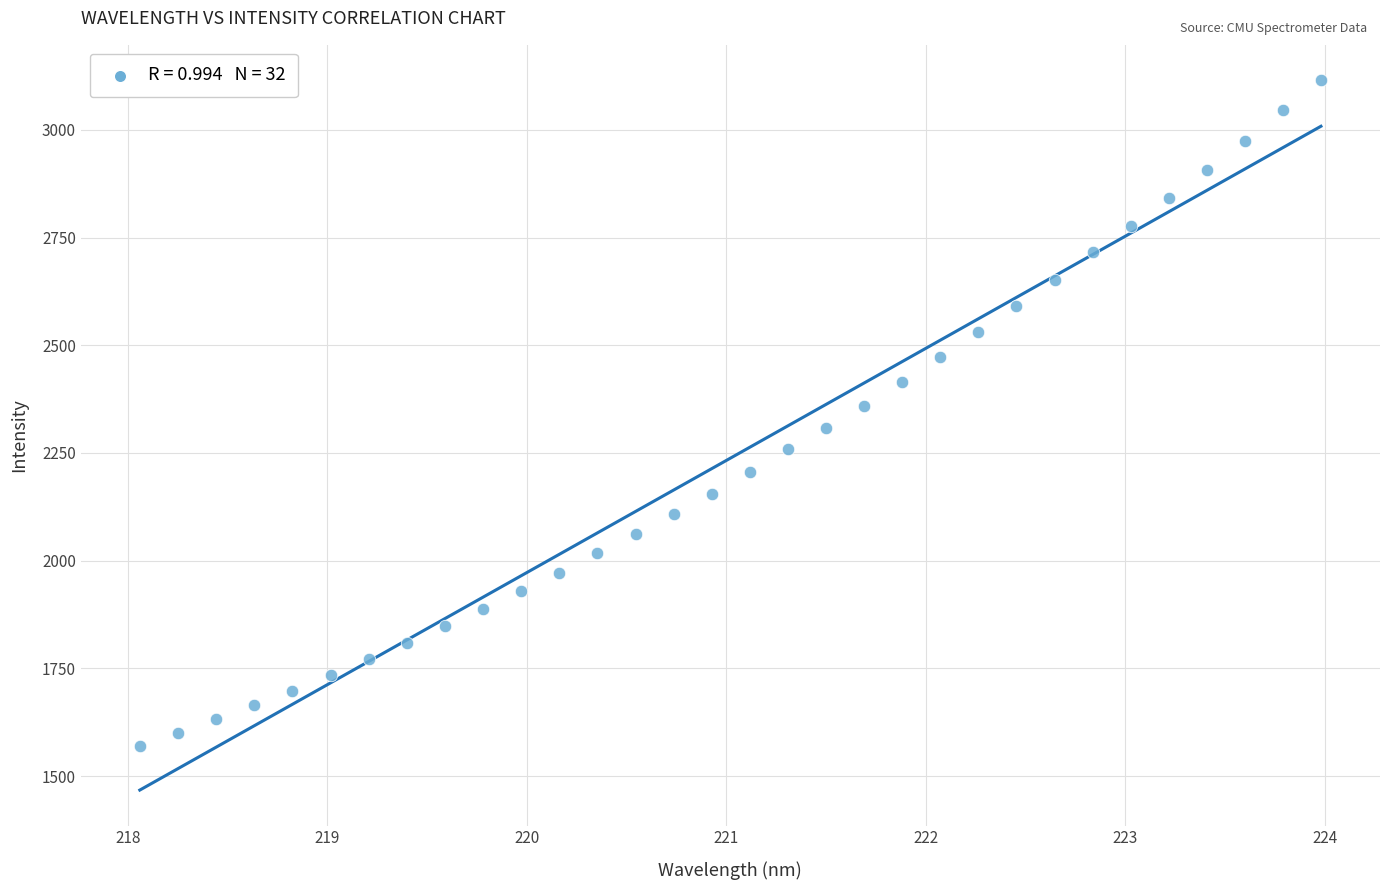

What is the range of X values (max minus min)?

5.9